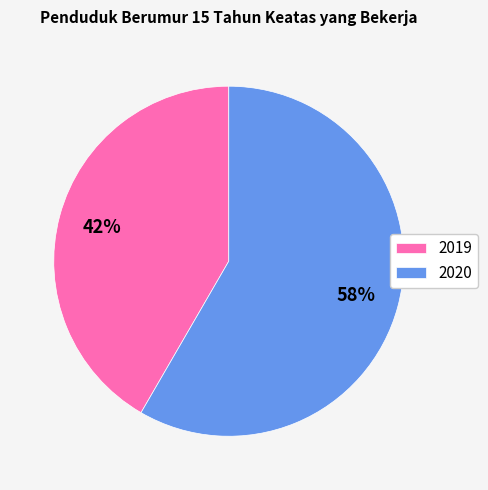

True or false: 2019 accounts for 42% of the total.

True